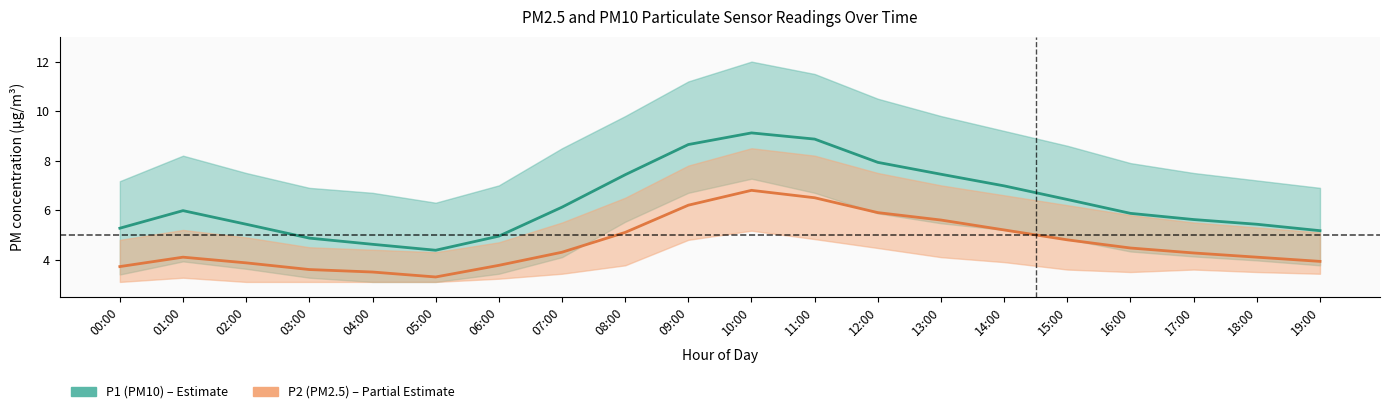

At which label does P2 center first exceed 4?

01:00